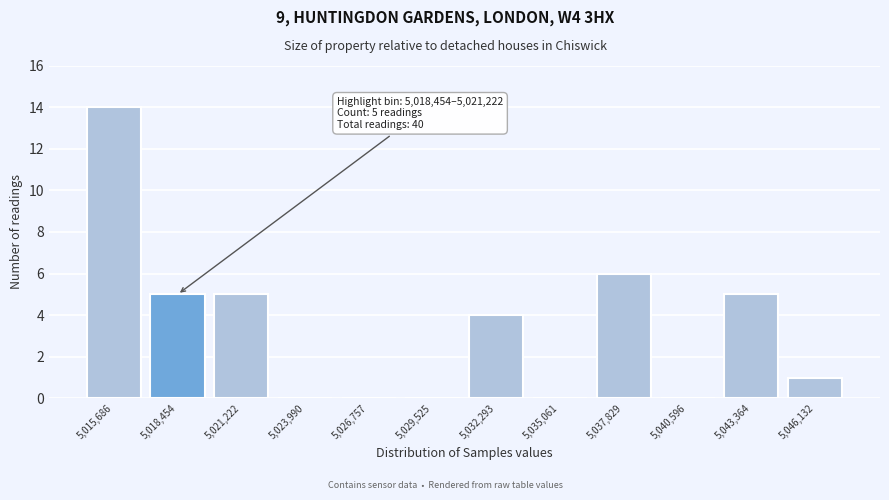

Reading left to right, list all the values displayed in this chart.

5,015,686=14	5,018,454=5	5,021,222=5	5,023,990=0	5,026,757=0	5,029,525=0	5,032,293=4	5,035,061=0	5,037,829=6	5,040,596=0	5,043,364=5	5,046,132=1